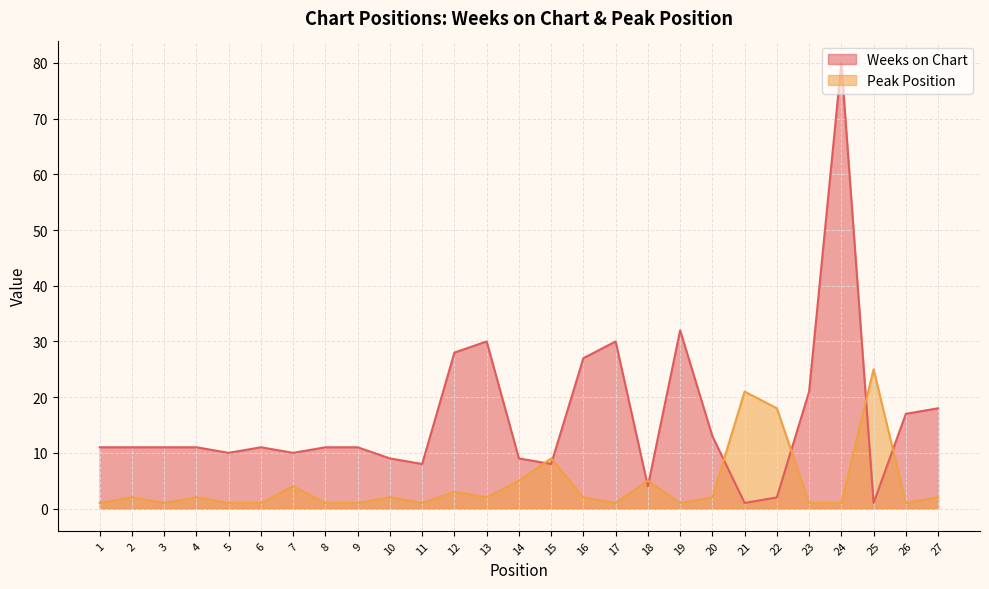

At which label does Weeks on Chart first exceed 11?

12